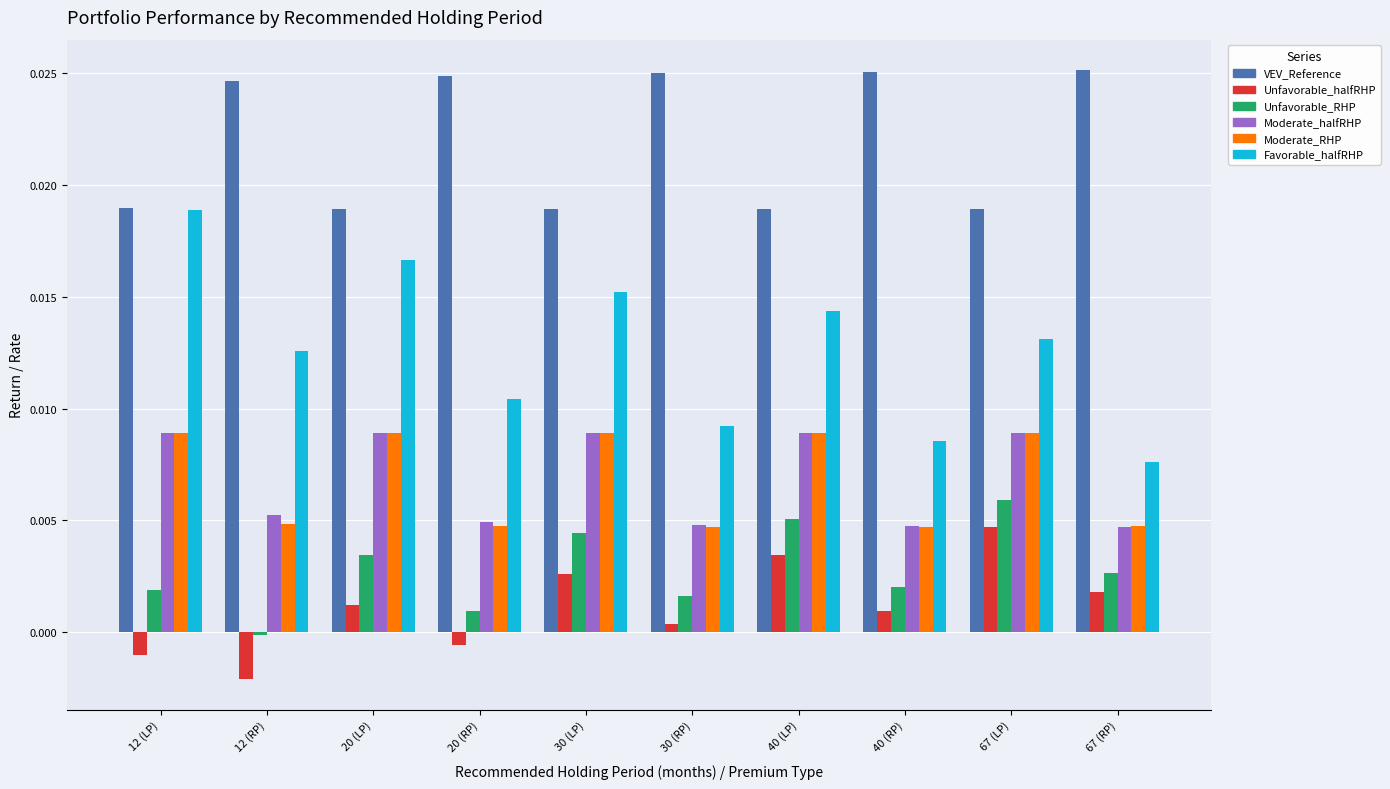

Which label corresponds to the smallest value in the chart?

12 (RP)